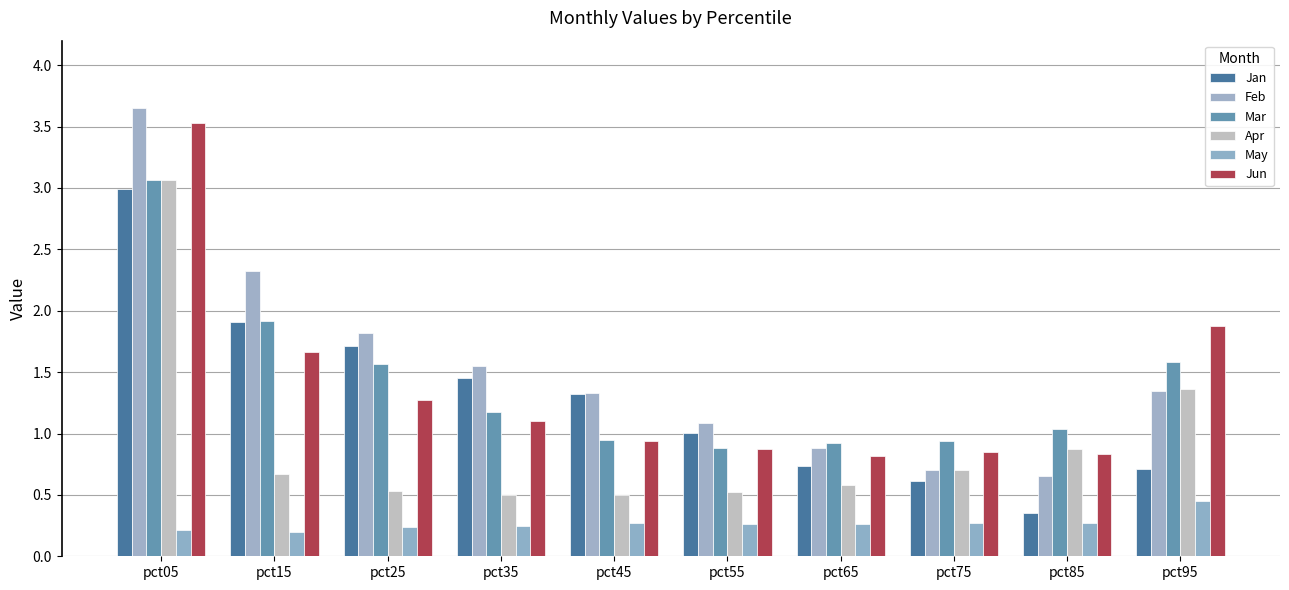

What is the smallest value displayed?

0.2